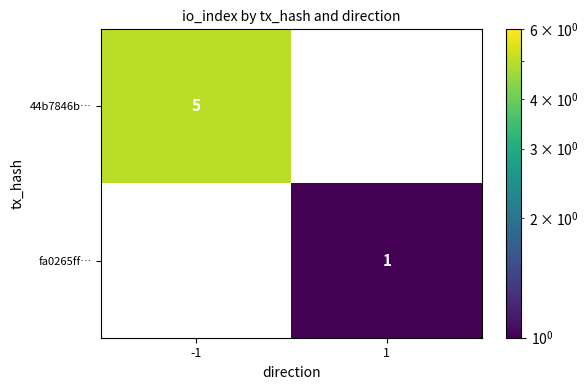

List the series in order of their overall mean, lowest first.

fa0265ff…, 44b7846b…